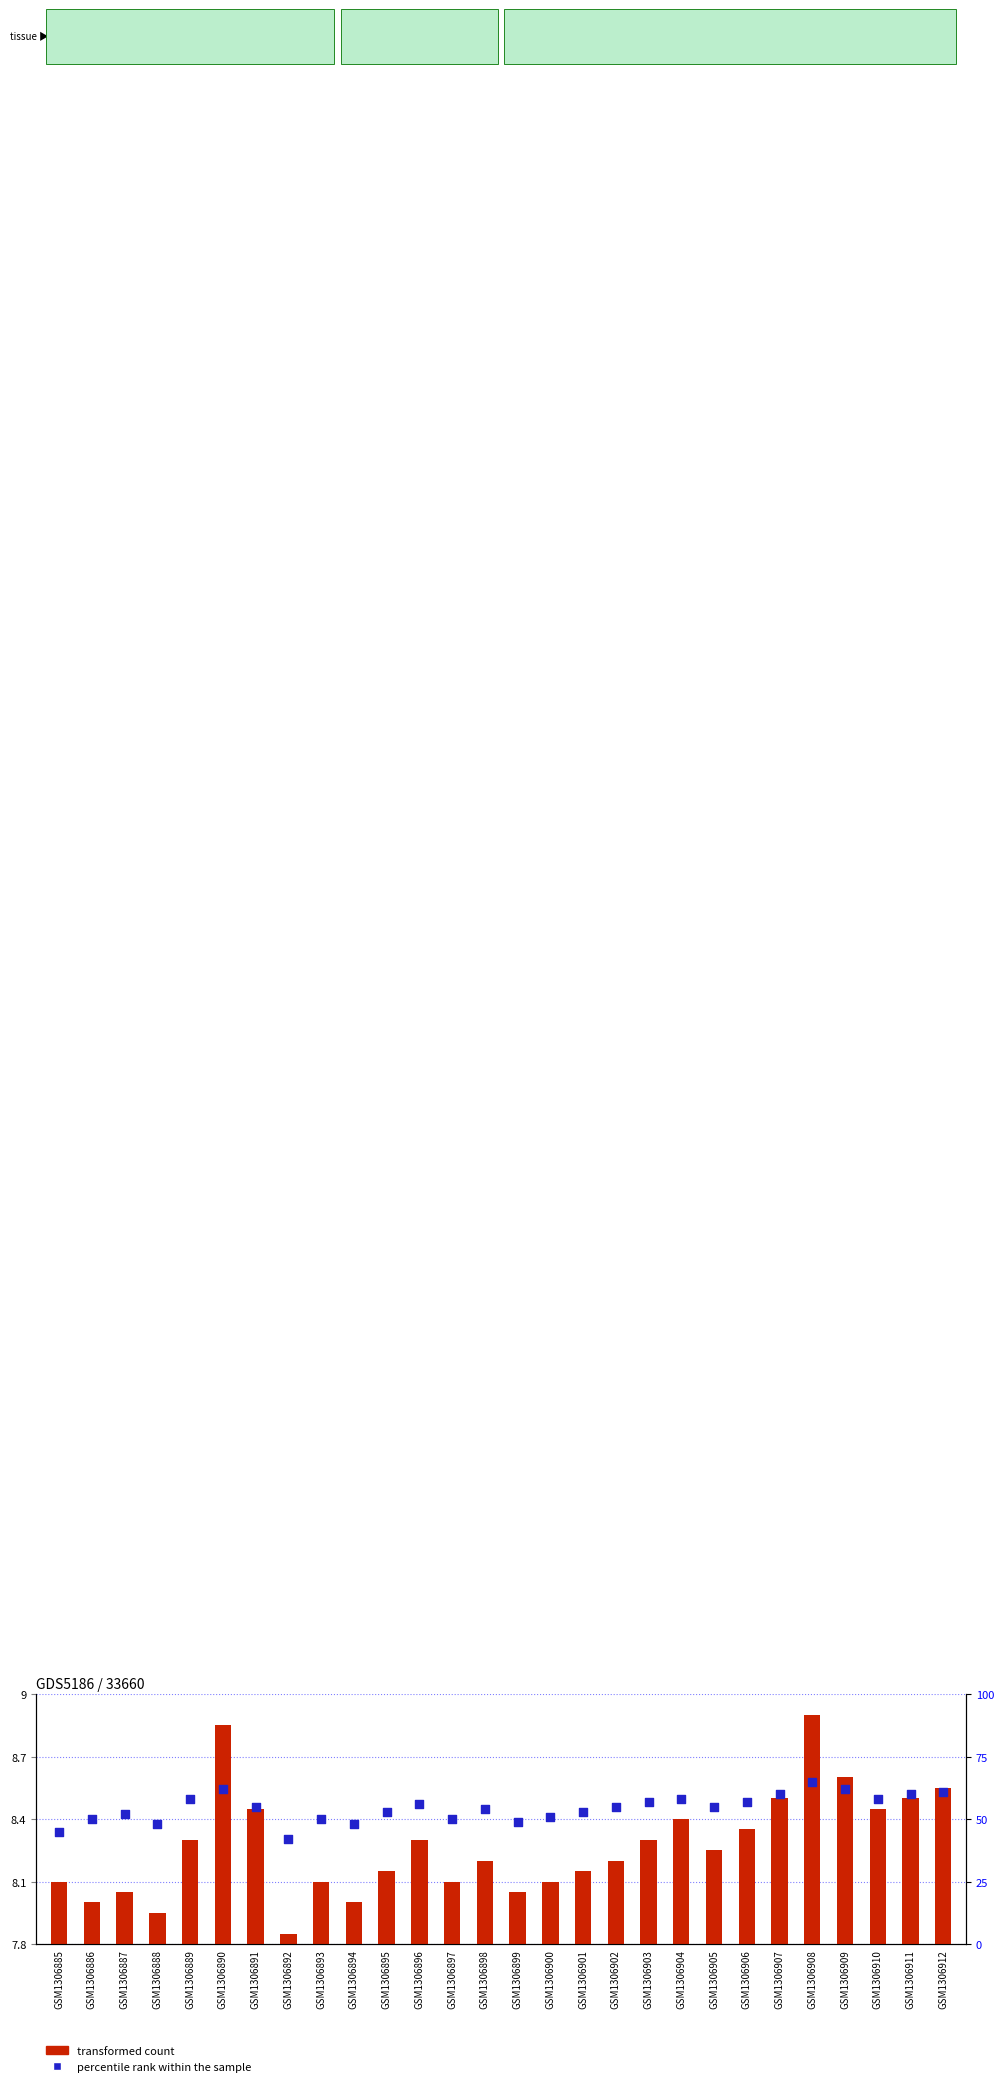

Is the value of transformed count at GSM1306889 greater than the value of percentile rank within the sample at GSM1306899?

No